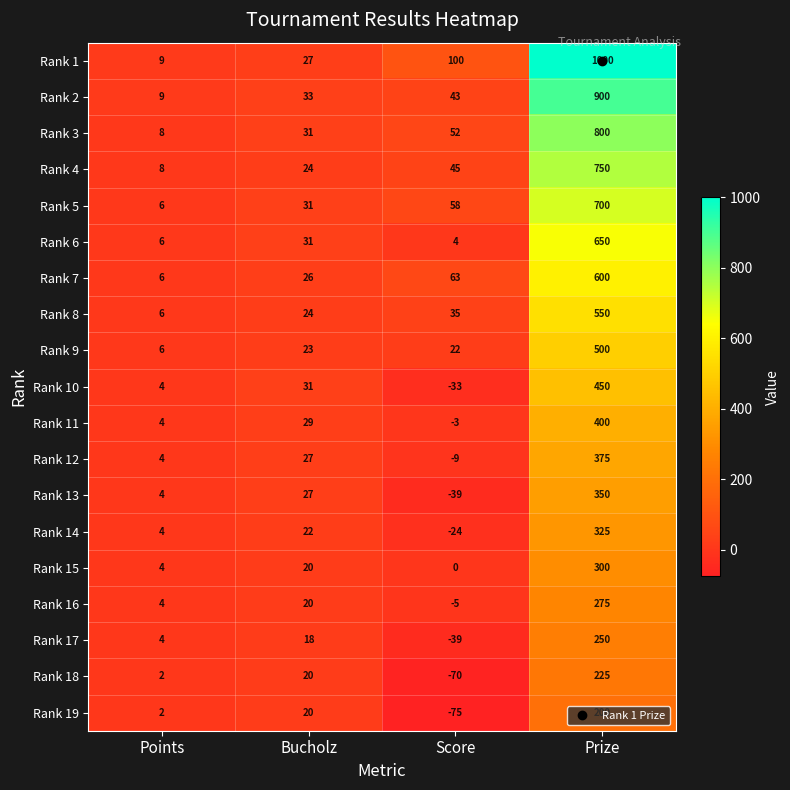

List the series in order of their peak value, highest first.

Rank 1, Rank 2, Rank 3, Rank 4, Rank 5, Rank 6, Rank 7, Rank 8, Rank 9, Rank 10, Rank 11, Rank 12, Rank 13, Rank 14, Rank 15, Rank 16, Rank 17, Rank 18, Rank 19